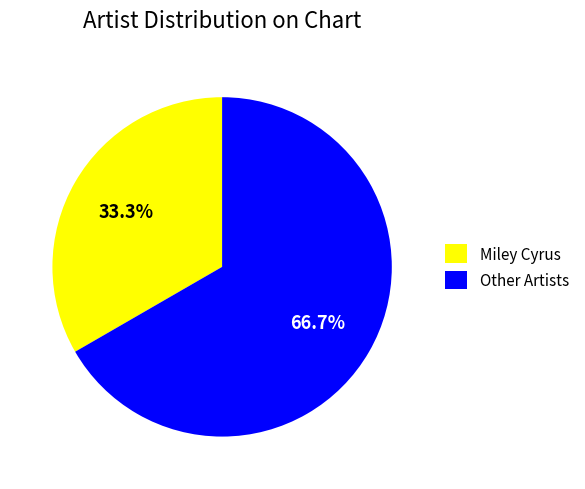

Is it true that Miley Cyrus is 33% of the pie?

True